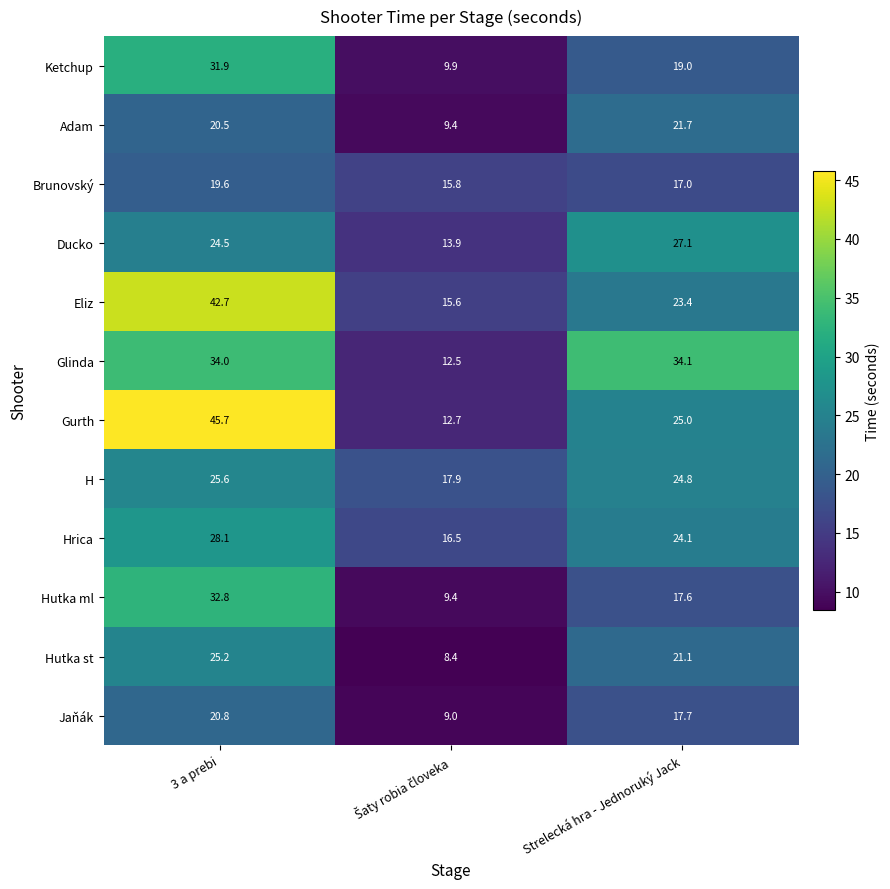

What is the difference between the highest and lowest values at 3 a prebi?

26.1